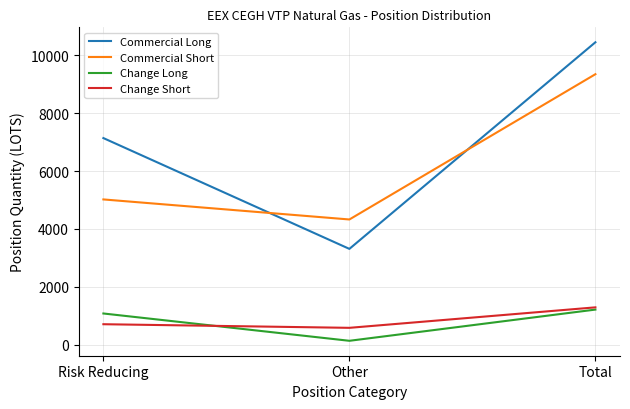

Rank the categories by Commercial Long value from highest to lowest.

Total, Risk Reducing, Other